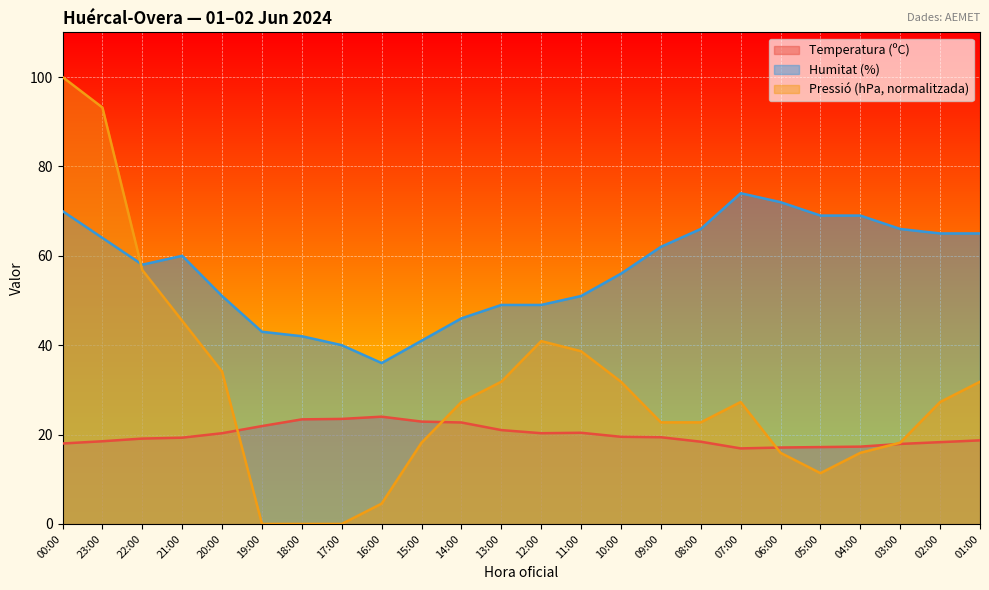

How many lines are shown in the chart?

3